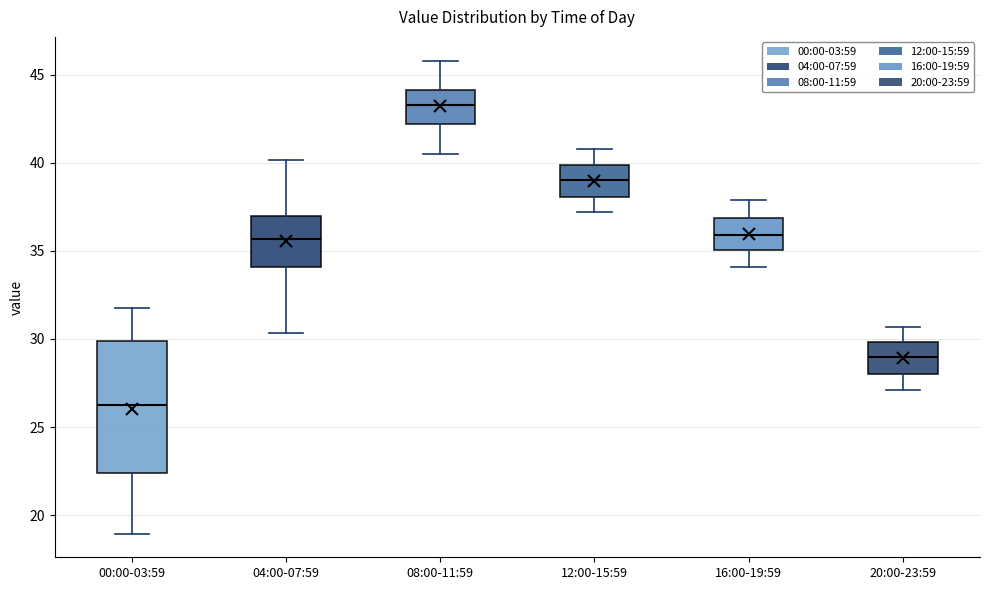

Where is the upper edge of the box for 00:00-03:59 on the y-axis? The values are not printed on the chart, so give them approximately, as read against the axis.

30.0